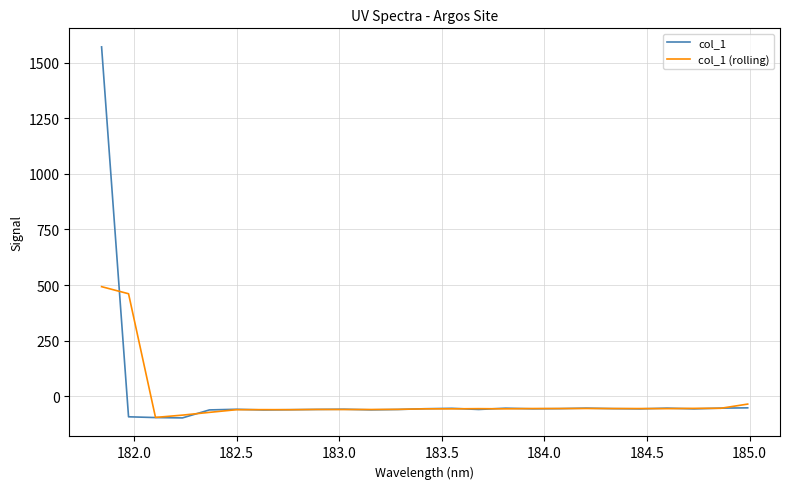

Which series has the largest total across all categories?

col_1